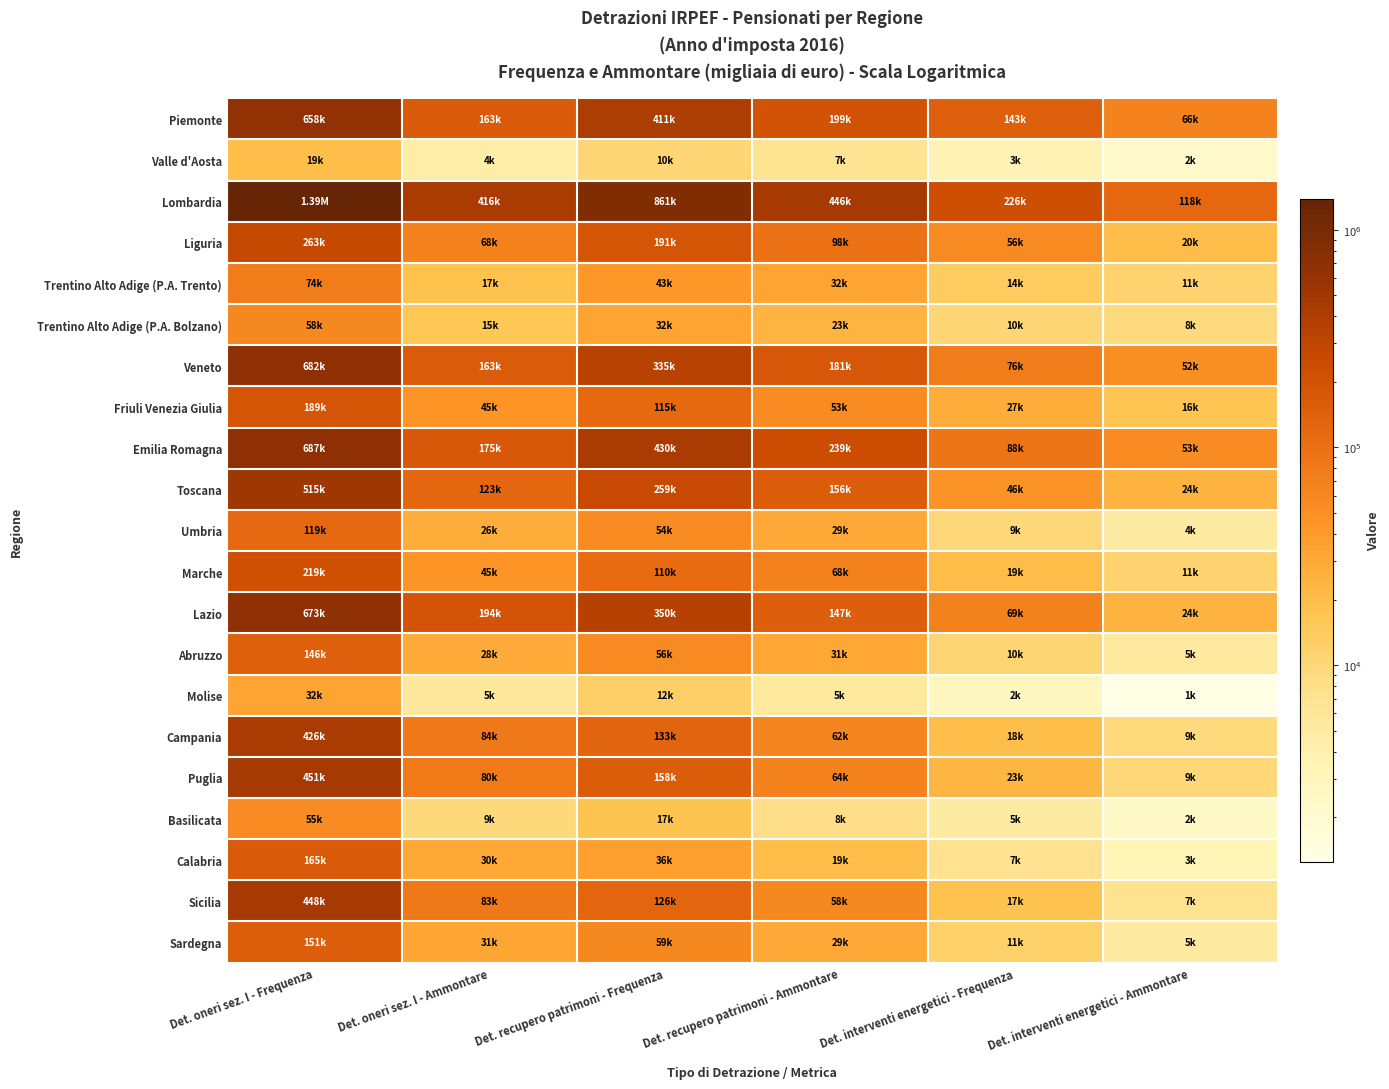

How many distinct data groups are displayed?

21